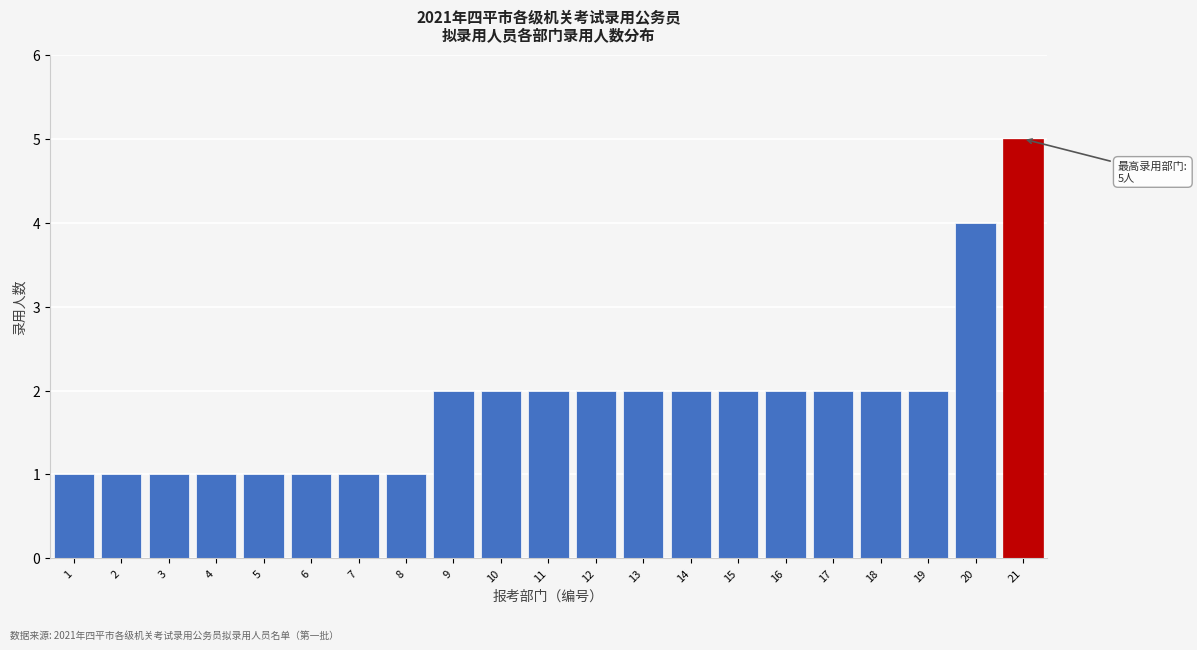

Reading left to right, transcribe all the data shown in this chart.

1=1	2=1	3=1	4=1	5=1	6=1	7=1	8=1	9=2	10=2	11=2	12=2	13=2	14=2	15=2	16=2	17=2	18=2	19=2	20=4	21=5